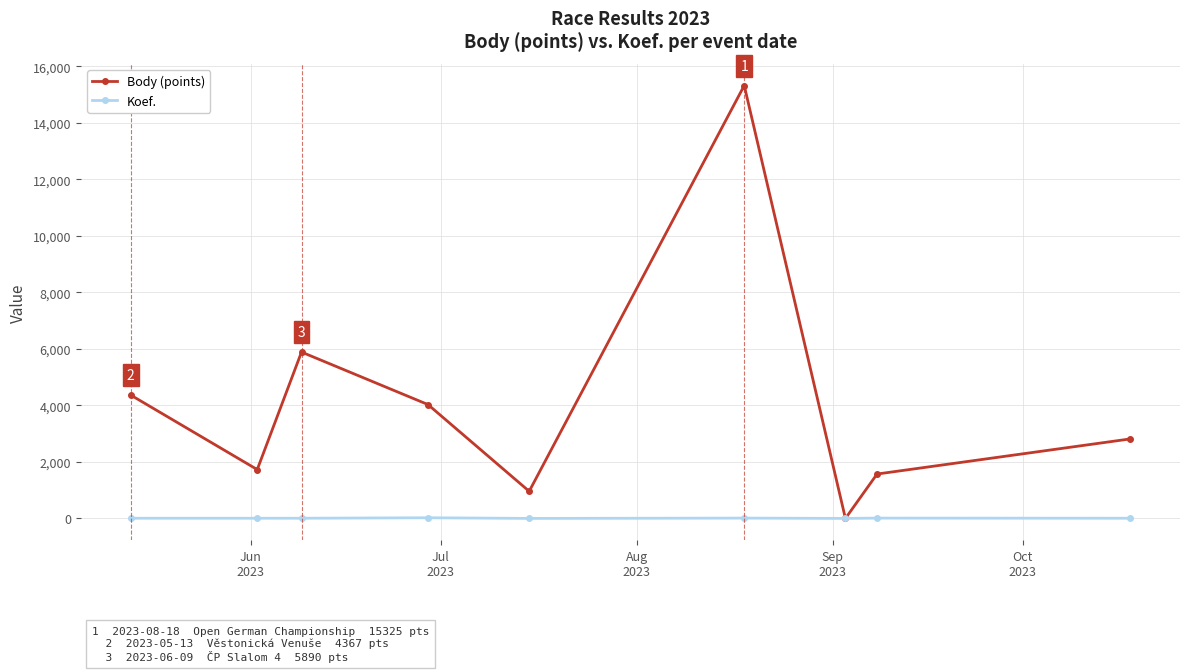

In Body (points), how many points are lower than both neighbors (excluding endpoints)?

3